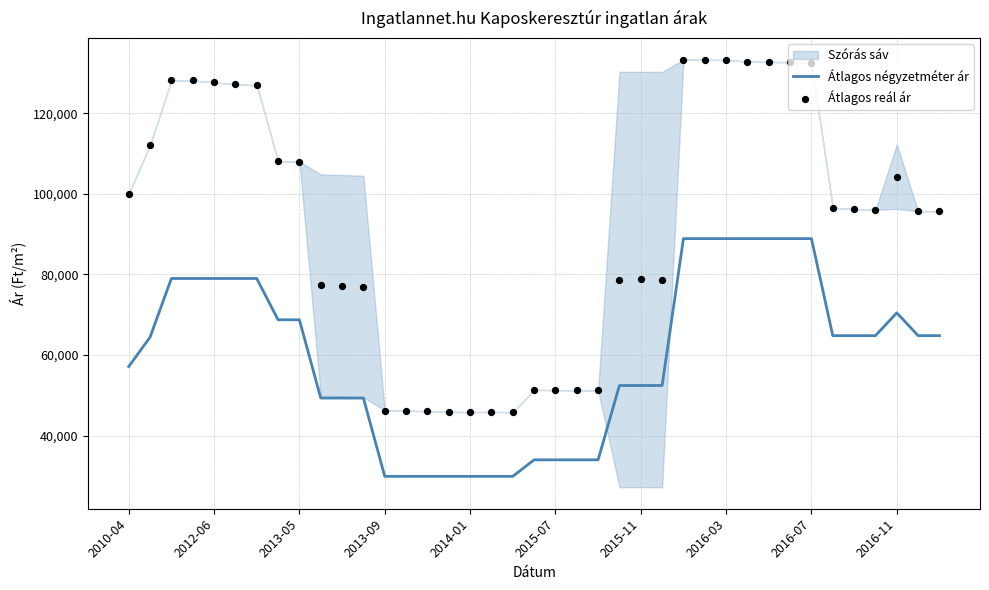

What is the total value across all series at 37?

160484